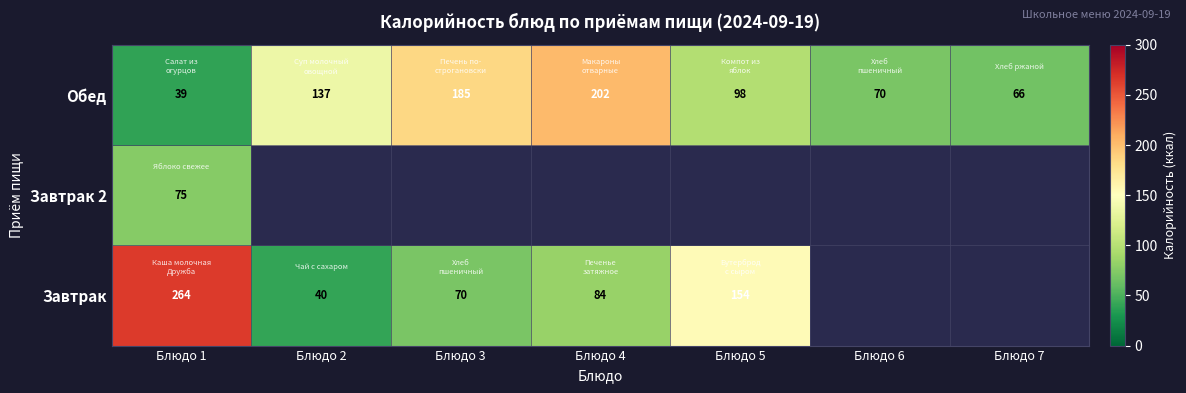

How many distinct data groups are displayed?

3